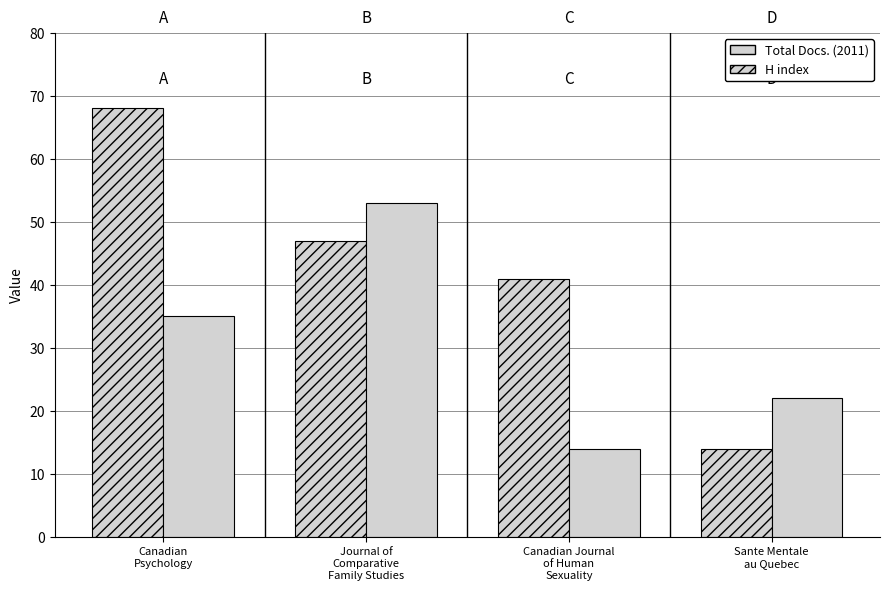

How many bars are there in total?

8